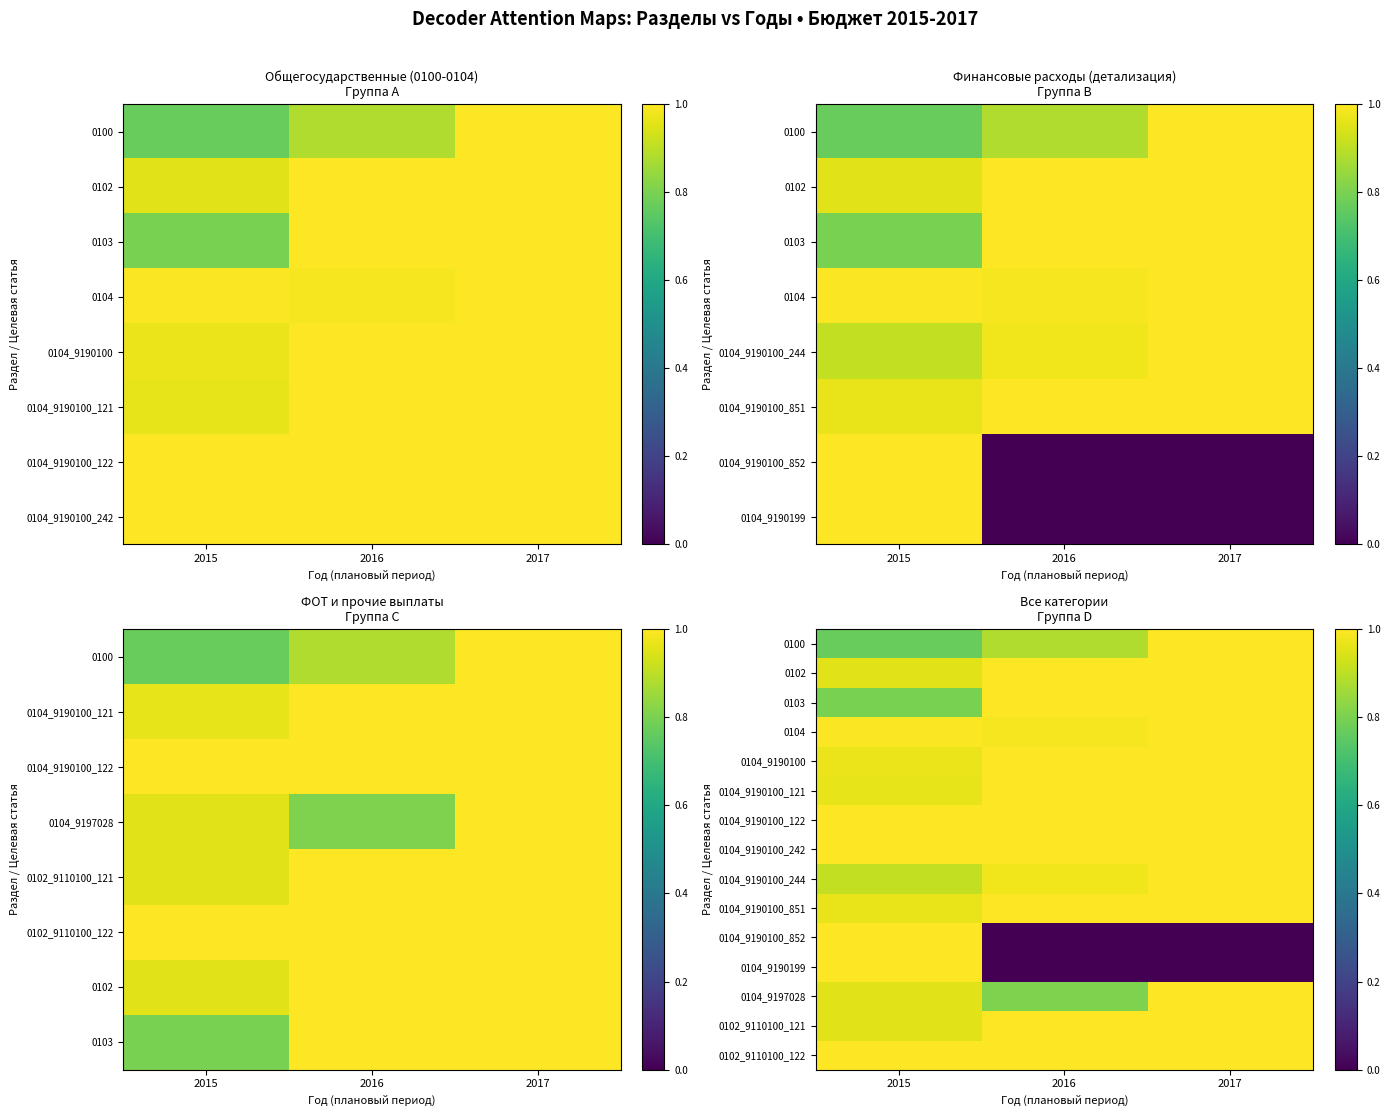

Is the value of 0104_9190100_244 at 2015 greater than the value of 0104_9190100_242 at 2015?

No